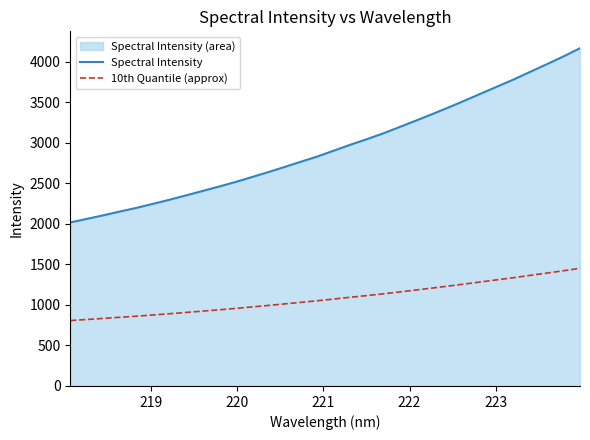

Which series has the largest range (max minus min)?

Spectral Intensity